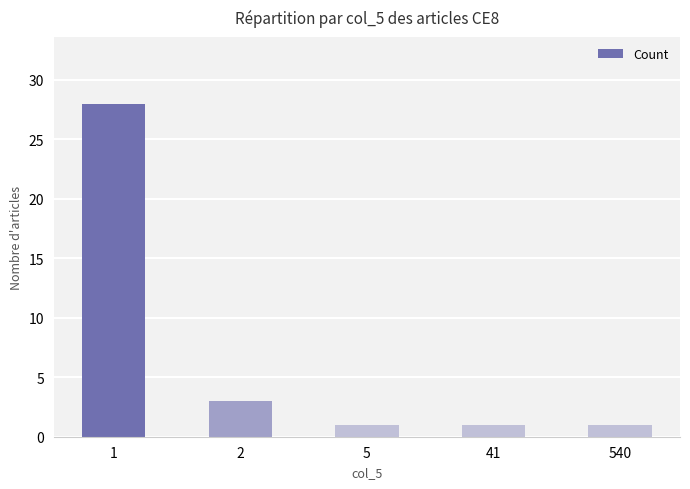

The chart shows a value of 1 at 2. True or false?

False